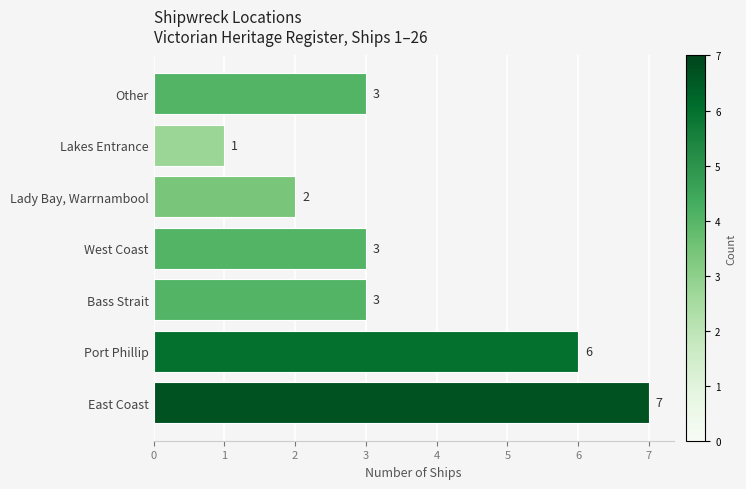

At which category does the chart reach its minimum across all series?

Lakes Entrance